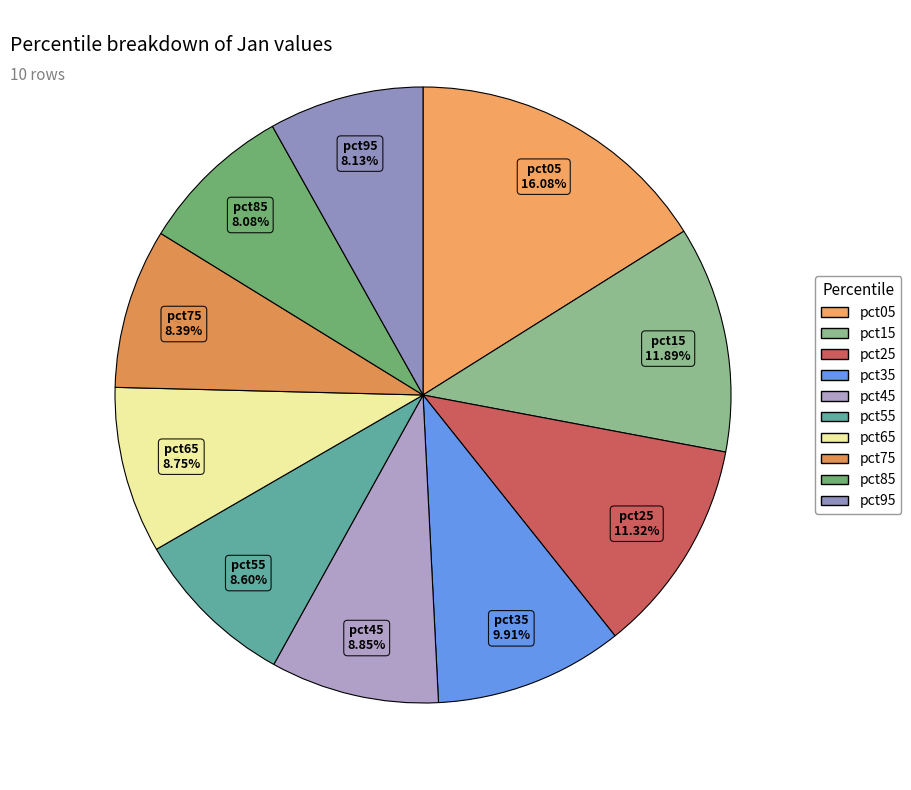

How many segments does this pie chart have?

10